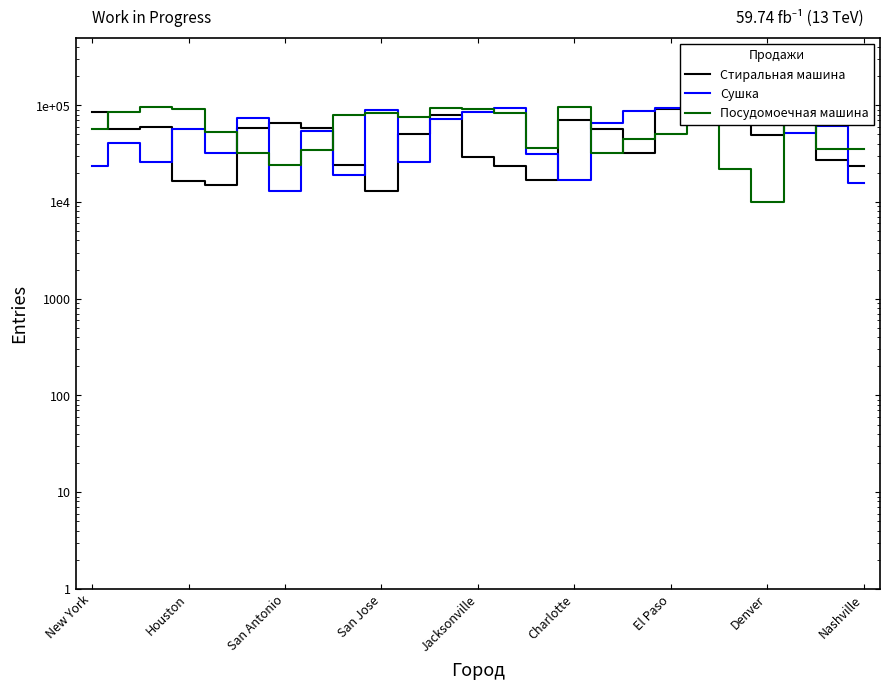

List the series in order of their peak value, highest first.

Стиральная машина, Посудомоечная машина, Сушка